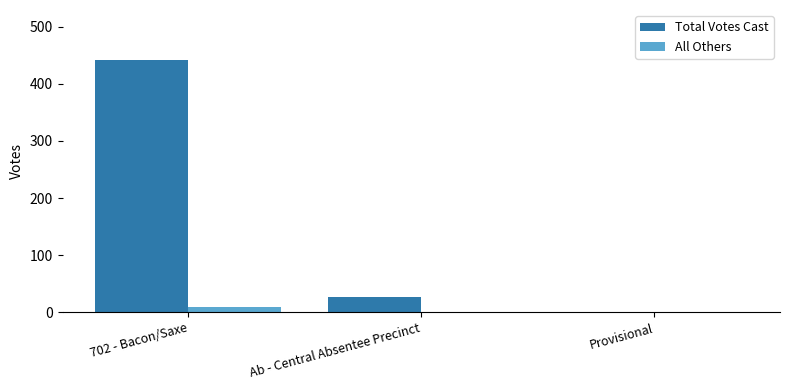

True or false: Total Votes Cast has a value of -193 at Provisional.

False